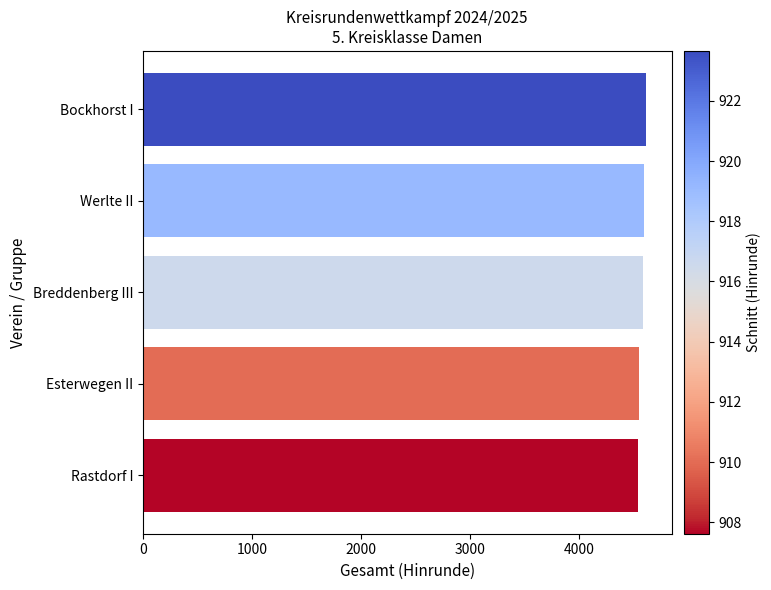

What is the greatest value displayed?

4618.3